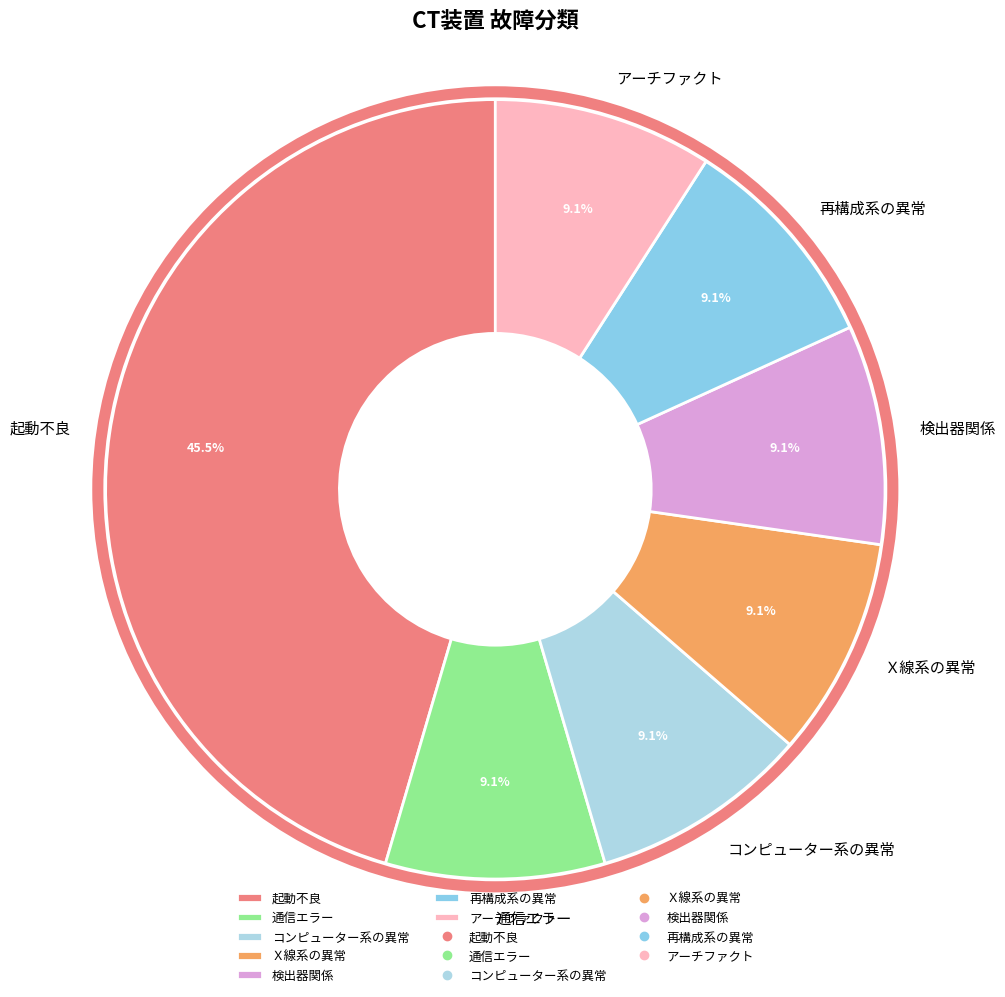

How many slices are in this pie chart?

7